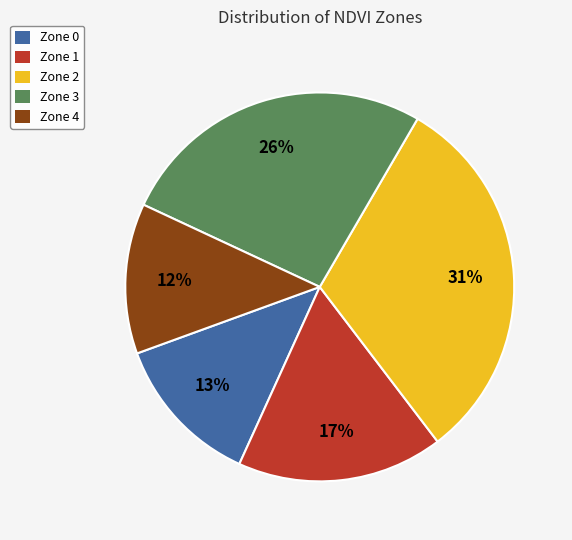

Count the number of slices in the pie.

5